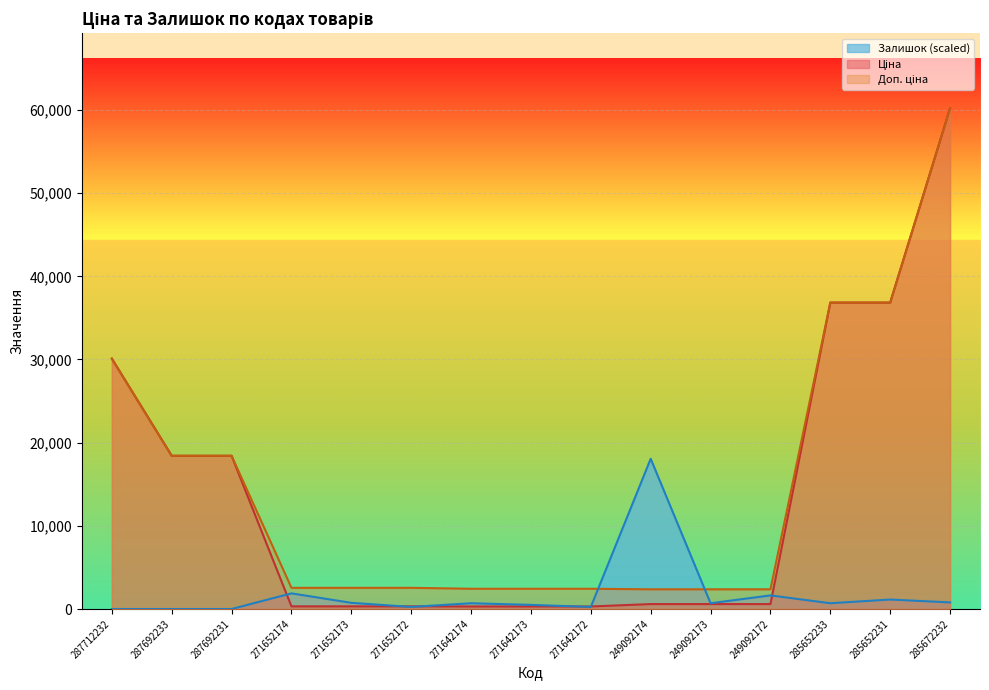

What is the approximate value of Доп. ціна at 271652174?

2546.4